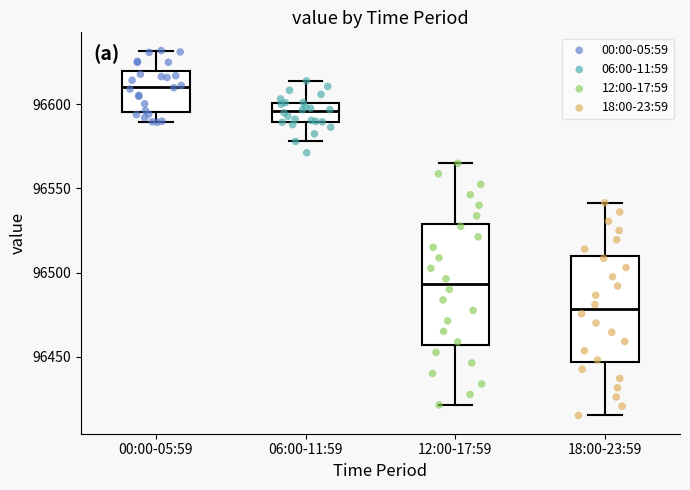

Reading left to right, transcribe this box plot: for each box, give where its median line is, the range the box spans, and where its two whiskers end, as read against the y-axis. The values are not printed on the chart, so give them approximately, as read against the axis.

00:00-05:59: median 96610, box 96595 to 96620, whiskers 96590 to 96630
06:00-11:59: median 96595, box 96590 to 96600, whiskers 96580 to 96615
12:00-17:59: median 96495, box 96455 to 96530, whiskers 96420 to 96565
18:00-23:59: median 96480, box 96445 to 96510, whiskers 96415 to 96540